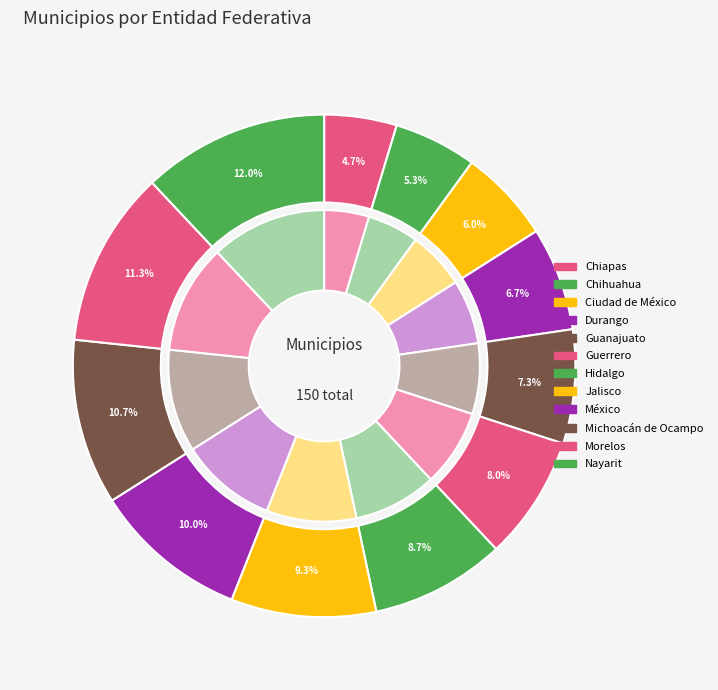

What is the total percentage of Guanajuato and Hidalgo?

16.0%